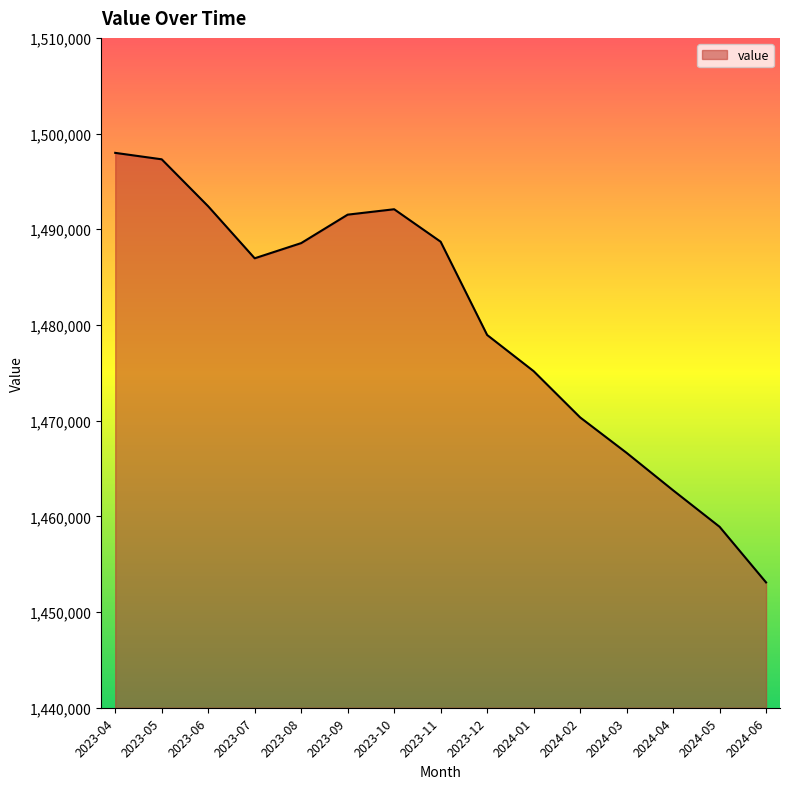

Is it true that the value at 2023-12 is 322546?

False